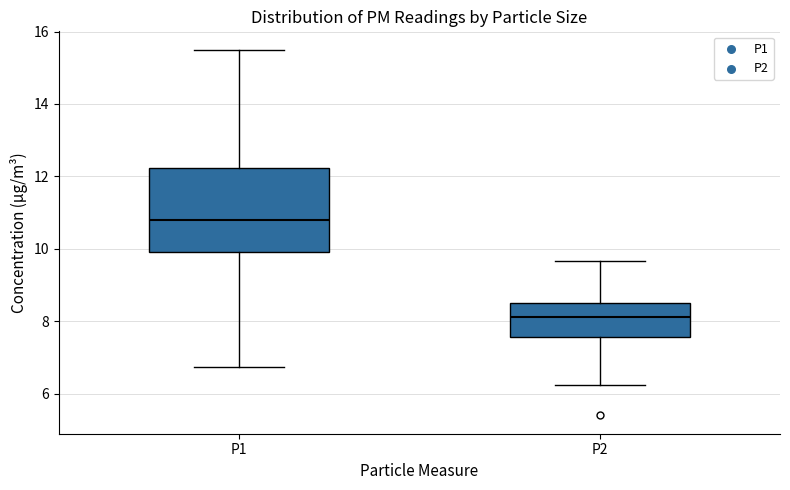

Which box's median line is the highest?

P1